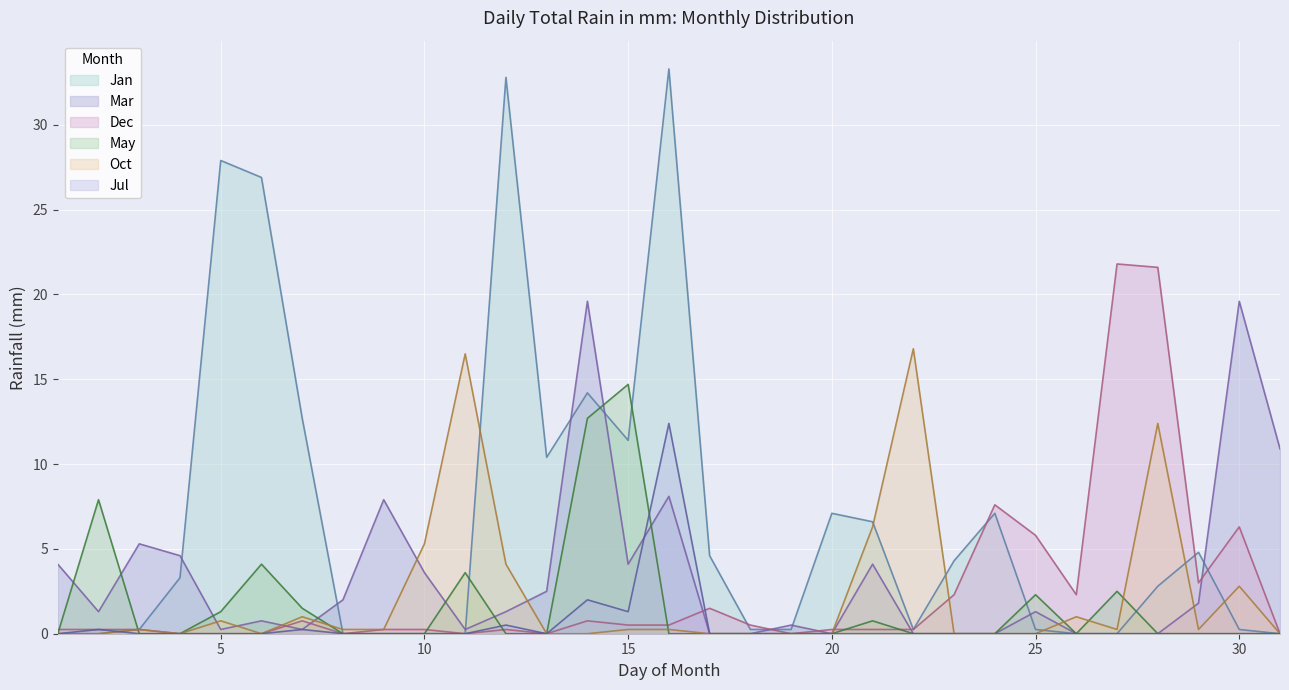

Is it true that Dec equals 0.2 at Jan?

True